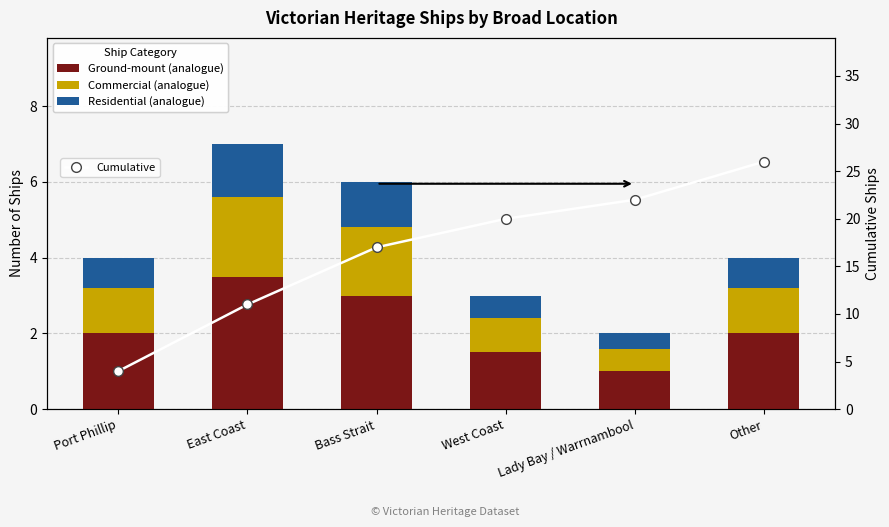

What position from the right is Bass Strait?

4